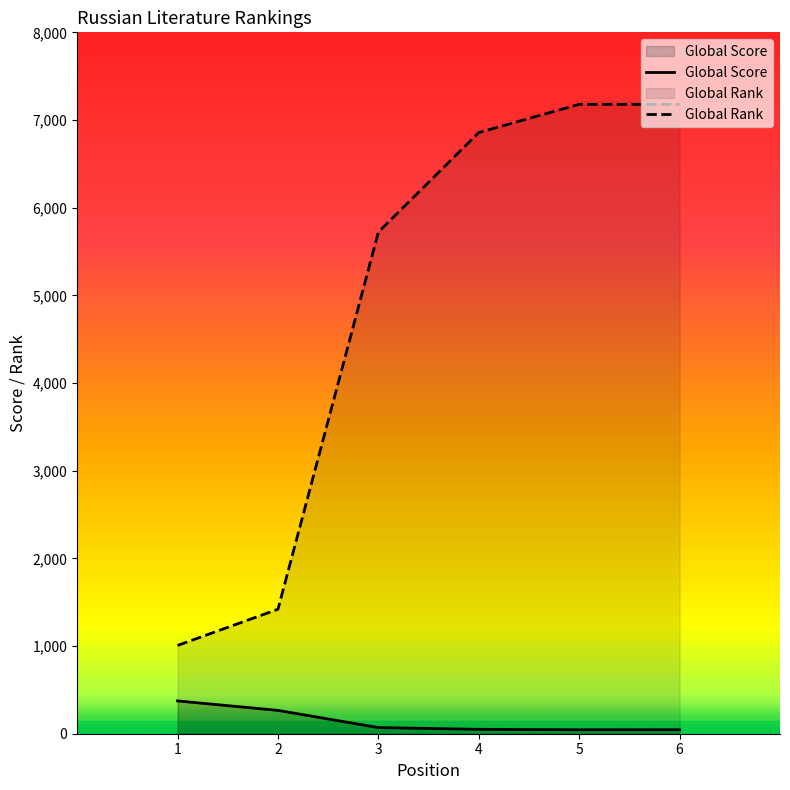

True or false: Global Rank and Global Score intersect in this chart.

False